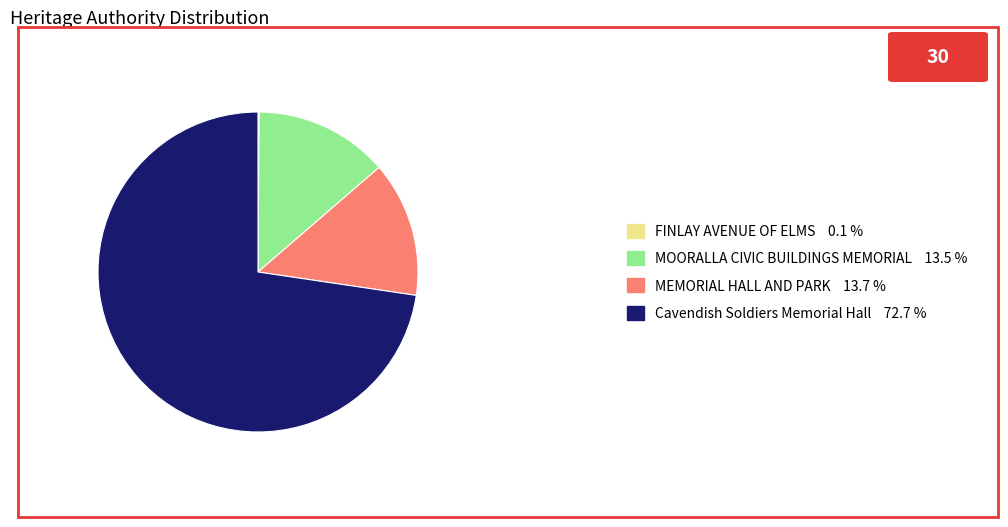

Approximately how many times larger is the value at MEMORIAL HALL AND PARK 13.7 % compared to MOORALLA CIVIC BUILDINGS MEMORIAL 13.5 %?

1.0